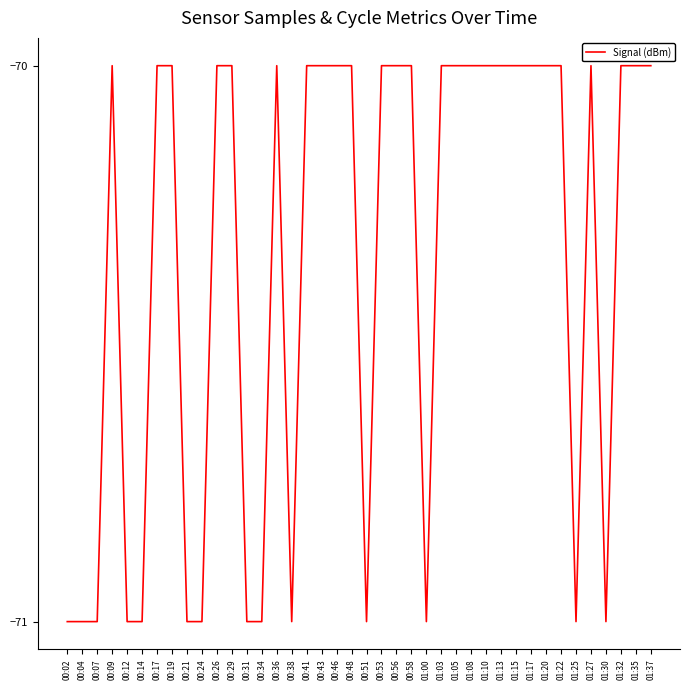

Is it true that the value at 01:08 is -70?

True